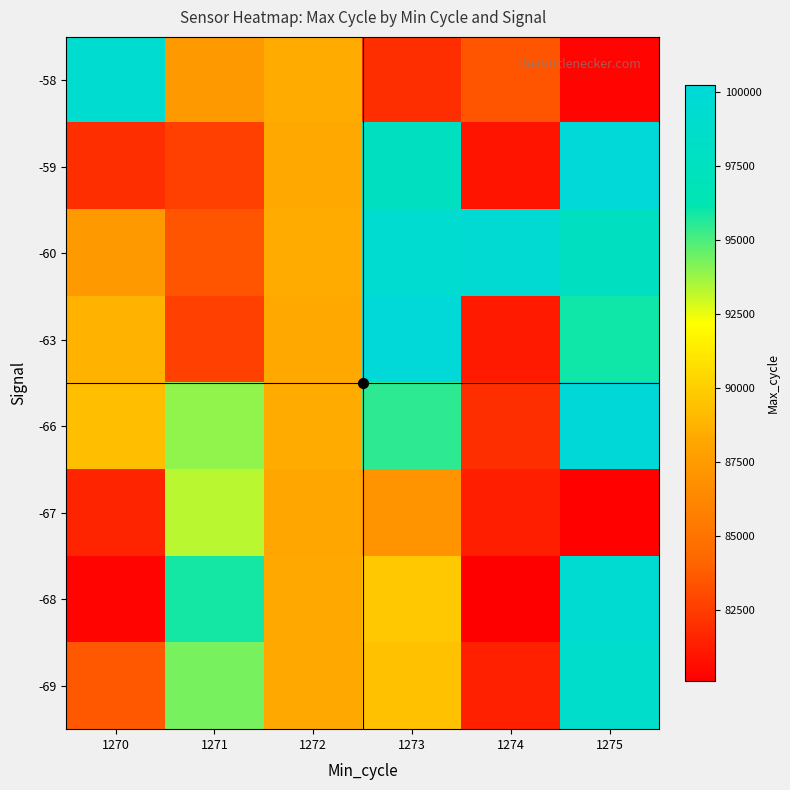

How many distinct data groups are displayed?

8